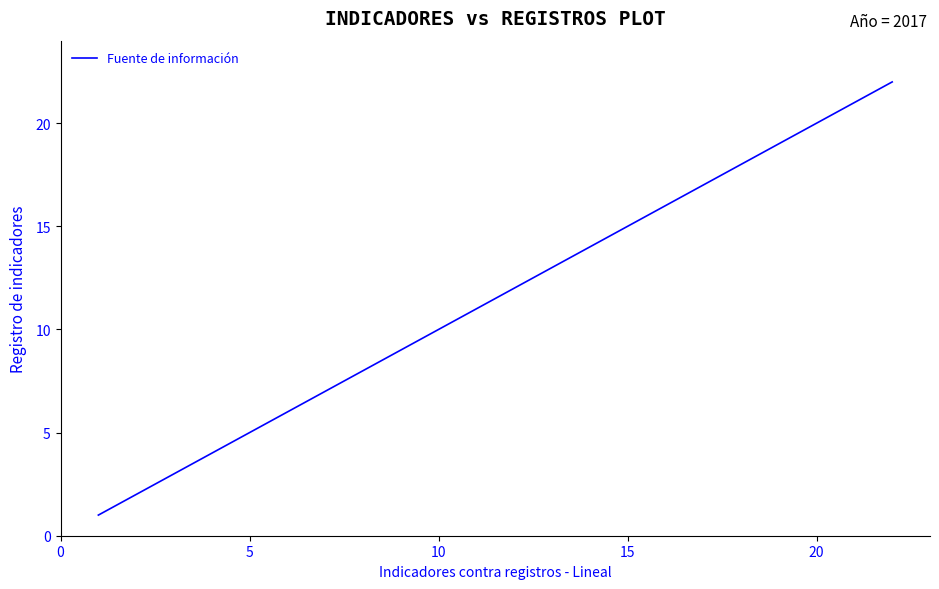

What is the difference between the maximum and minimum values?

21